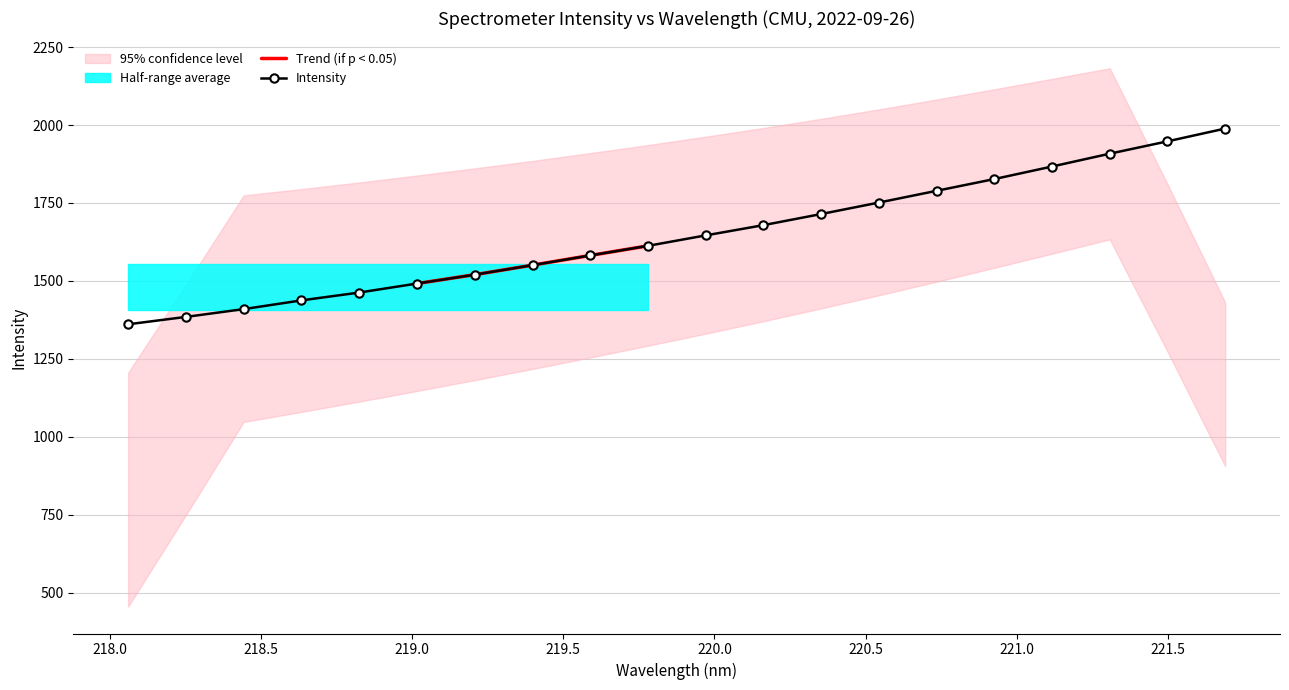

Is it true that the value at 220.9264 is 3271.1?

False